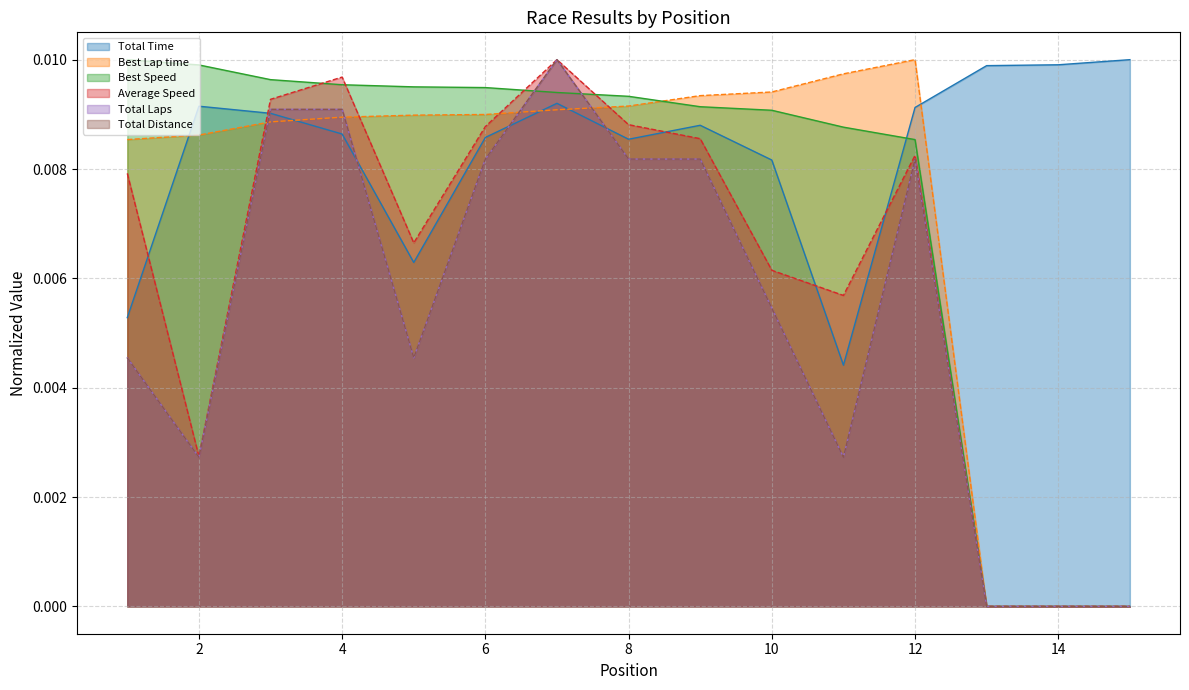

Does the chart display data point markers on the line(s)?

No